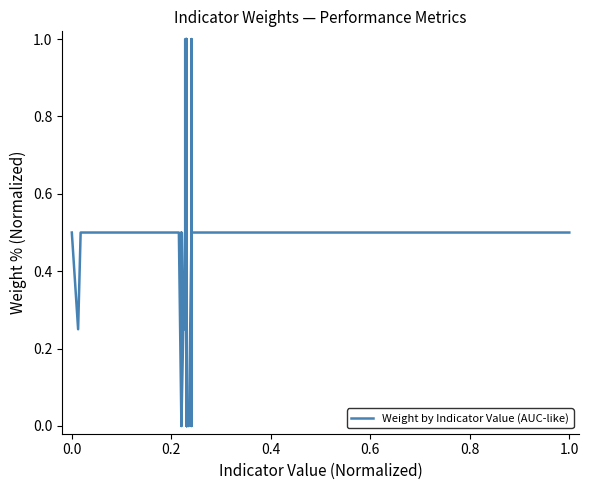

What is the difference between the second highest and minimum values?

1.0